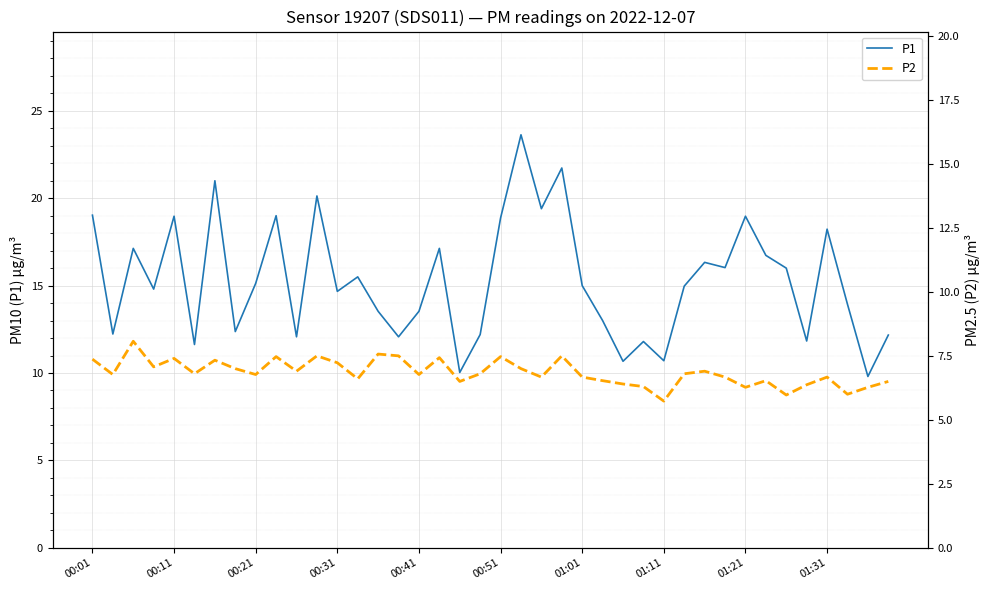

True or false: P2 has more than 1 points higher than both neighbors.

True